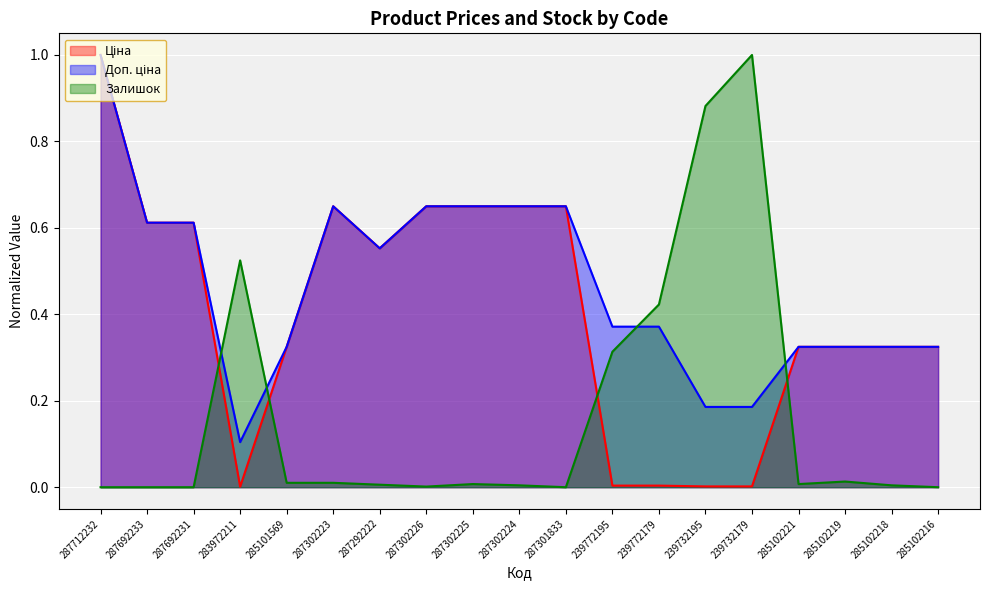

List the series in order of their overall mean, lowest first.

Залишок, Ціна, Доп. ціна